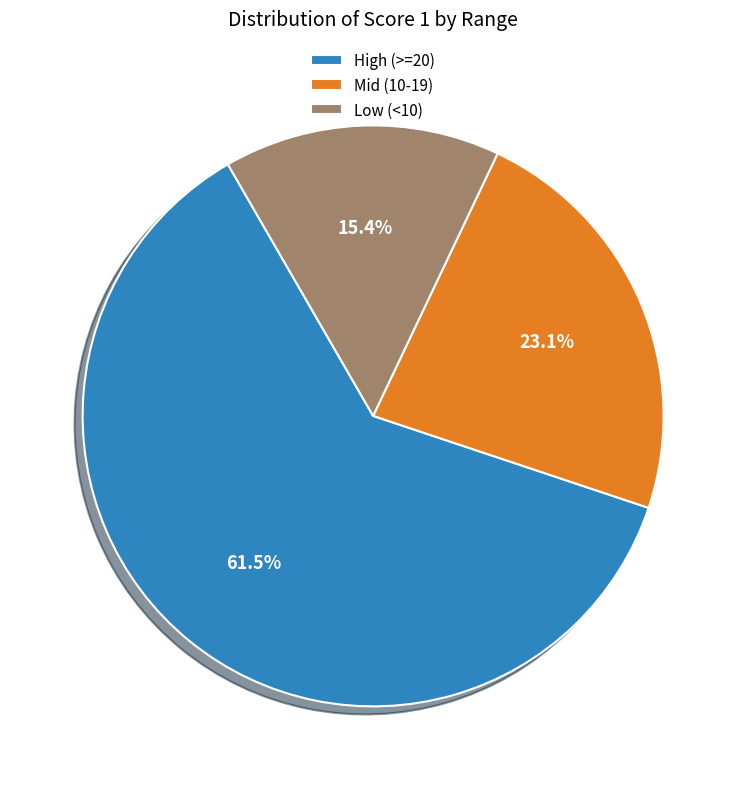

Approximately how many times larger is the value at High (>=20) compared to Mid (10-19)?

2.7